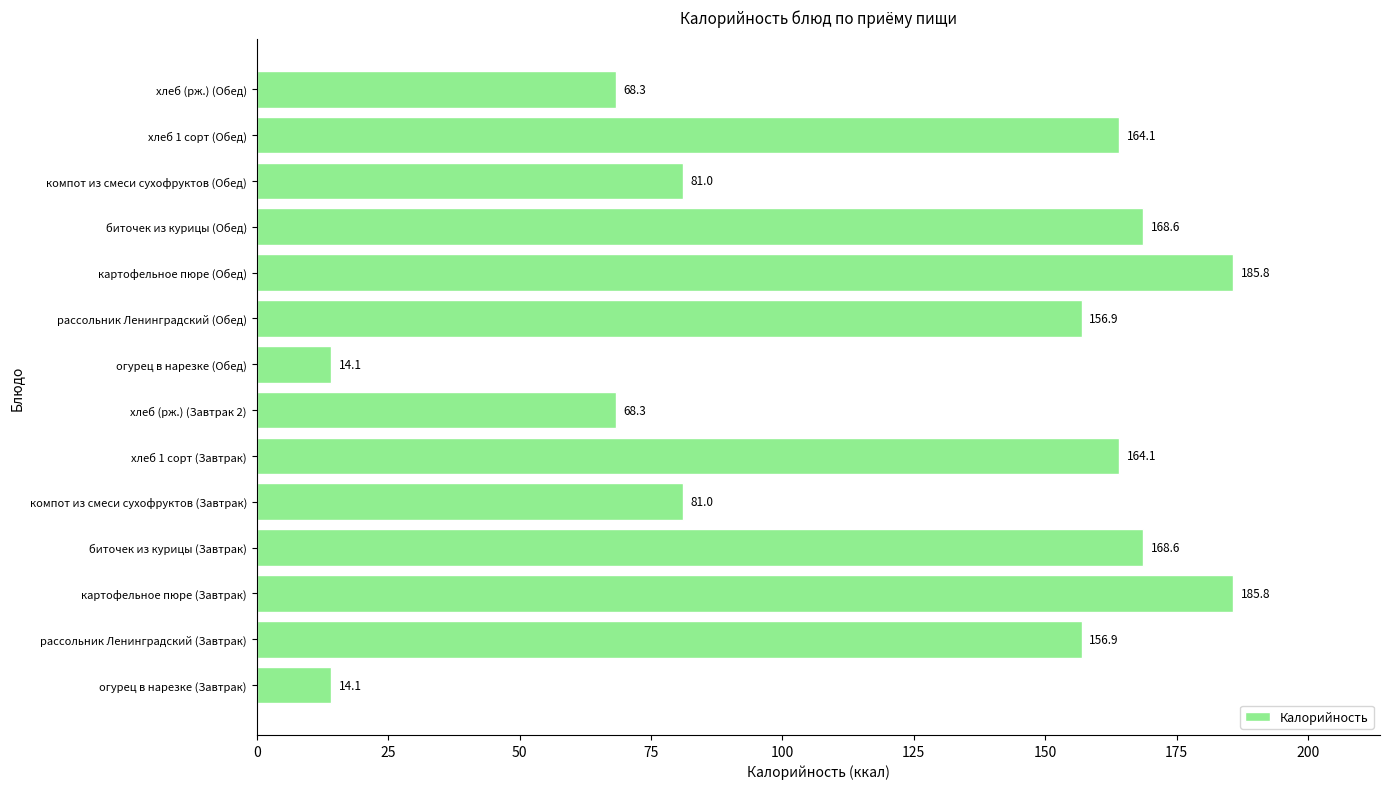

What is the difference between the values at рассольник Ленинградский (Обед) and огурец в нарезке (Завтрак)?

142.8